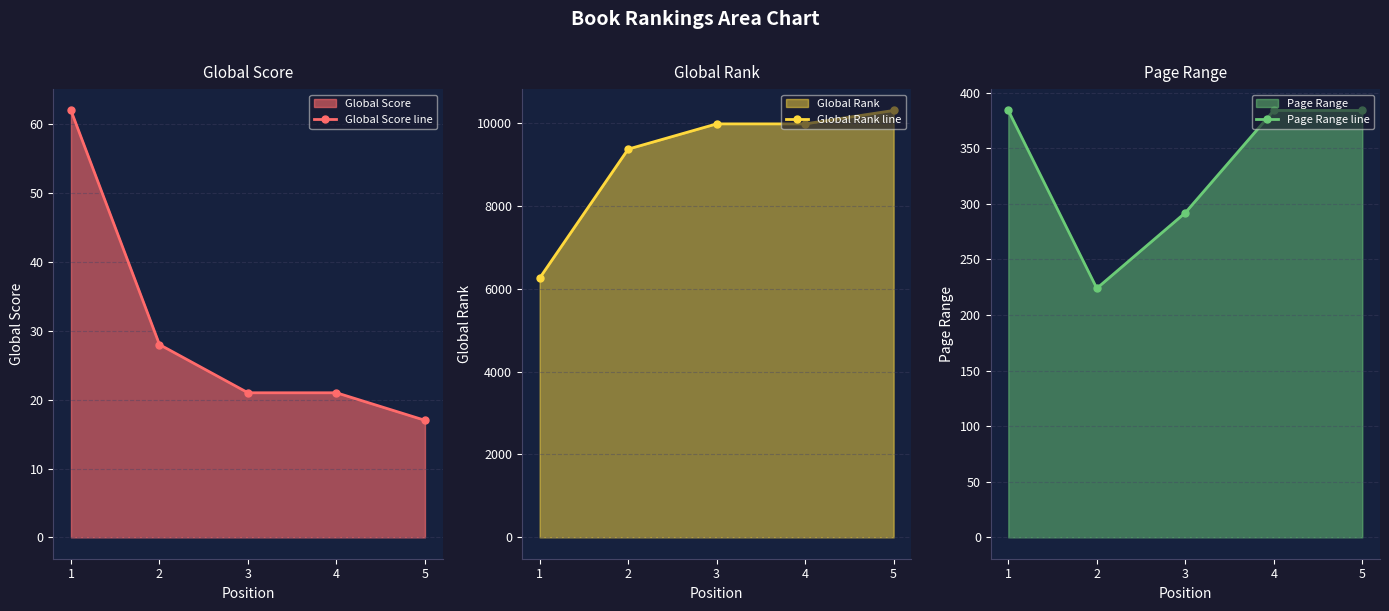

True or false: Page Range line and Global Score line cross at least once.

False